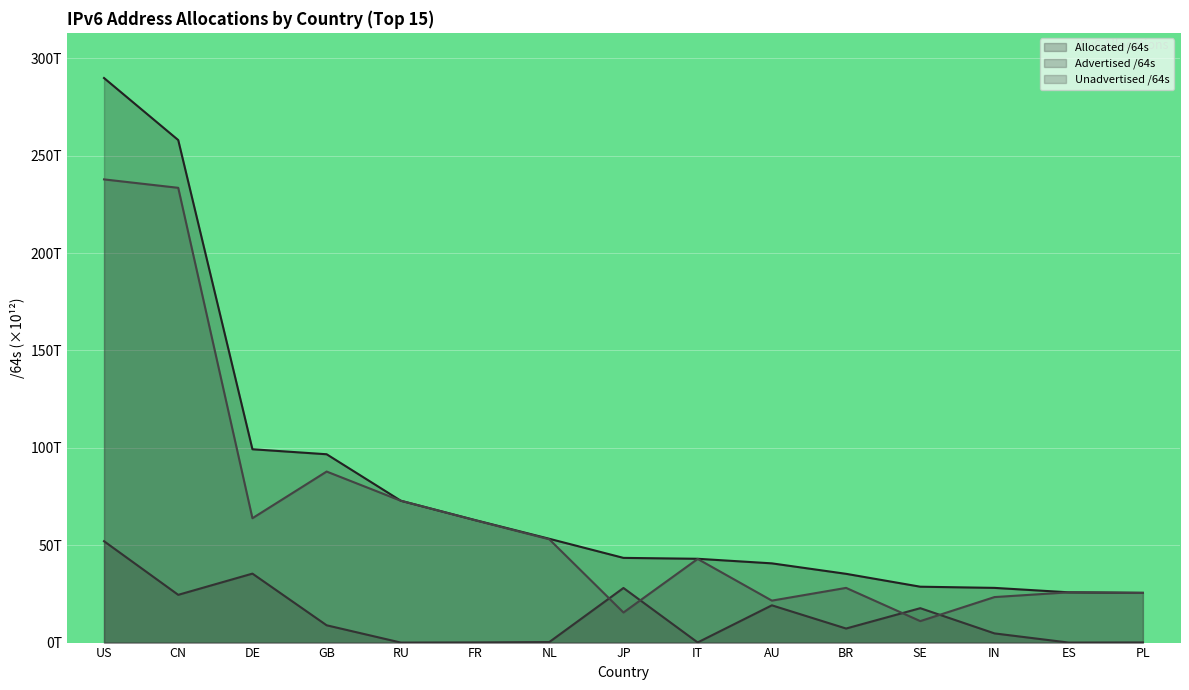

What is the label of the 4th point from the left?

GB